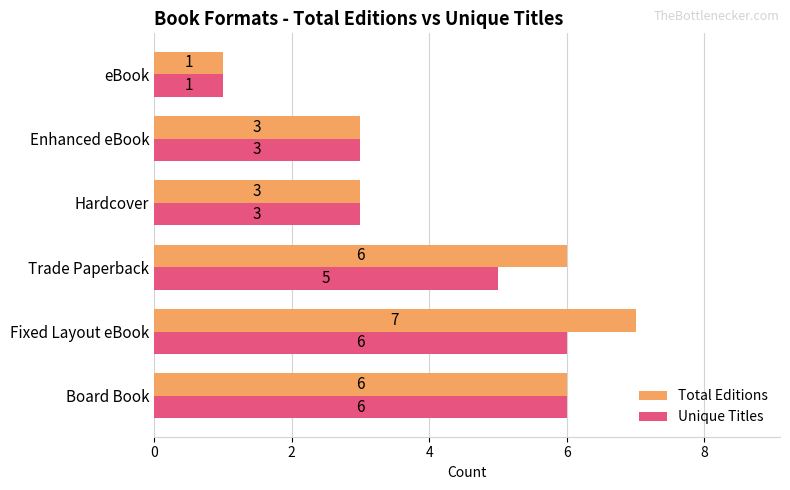

At which label does Total Editions reach its peak?

Fixed Layout eBook